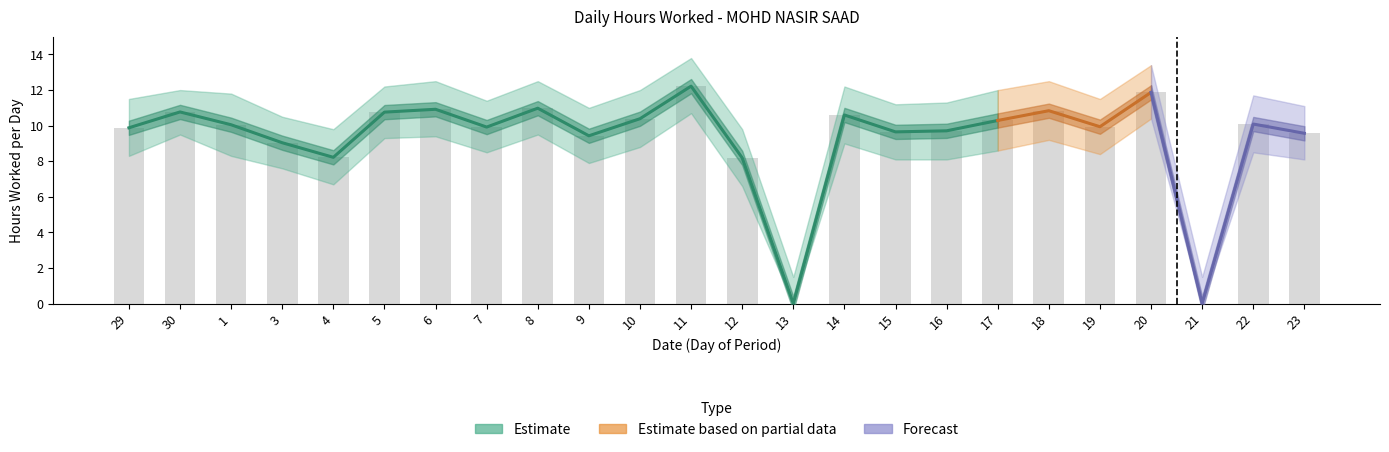

Reading left to right, extract all data points from this chart.

9.9	10.8	10.1	9.0	8.2	10.8	10.9	9.9	11.0	9.4	10.4	12.2	8.2	0.0	10.6	9.7	9.7	10.3	10.8	9.9	11.9	0.0	10.1	9.6